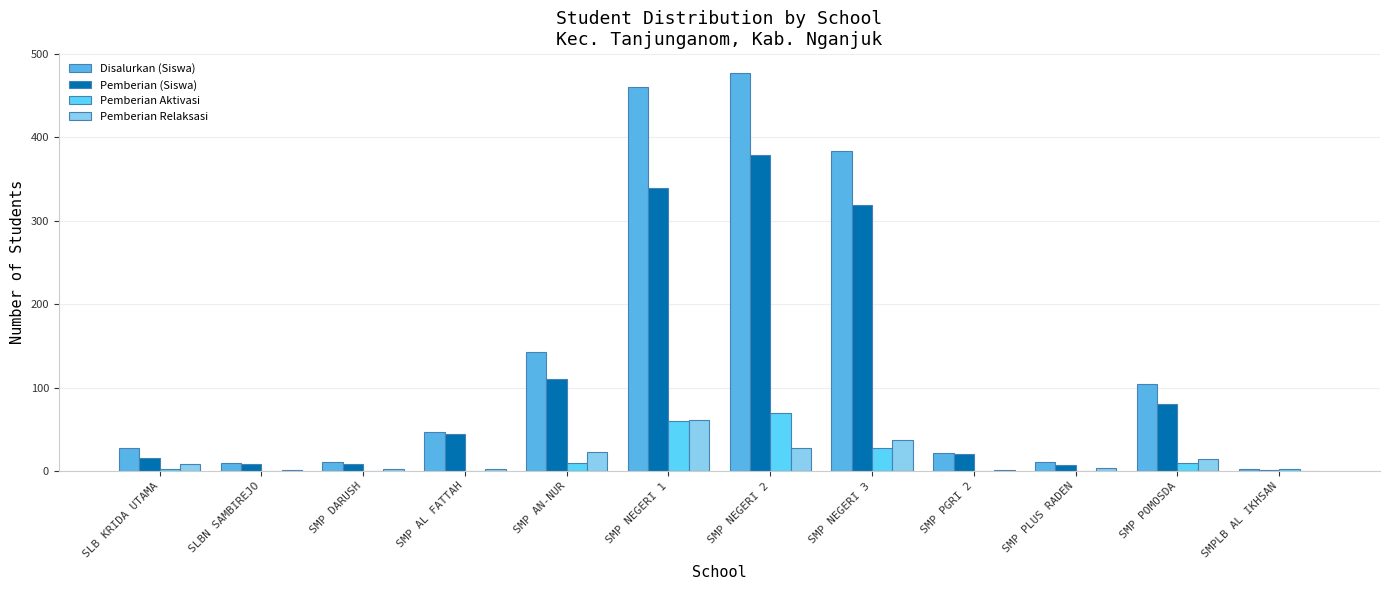

Is it true that Pemberian Relaksasi equals 3 at SMP AL FATTAH?

True